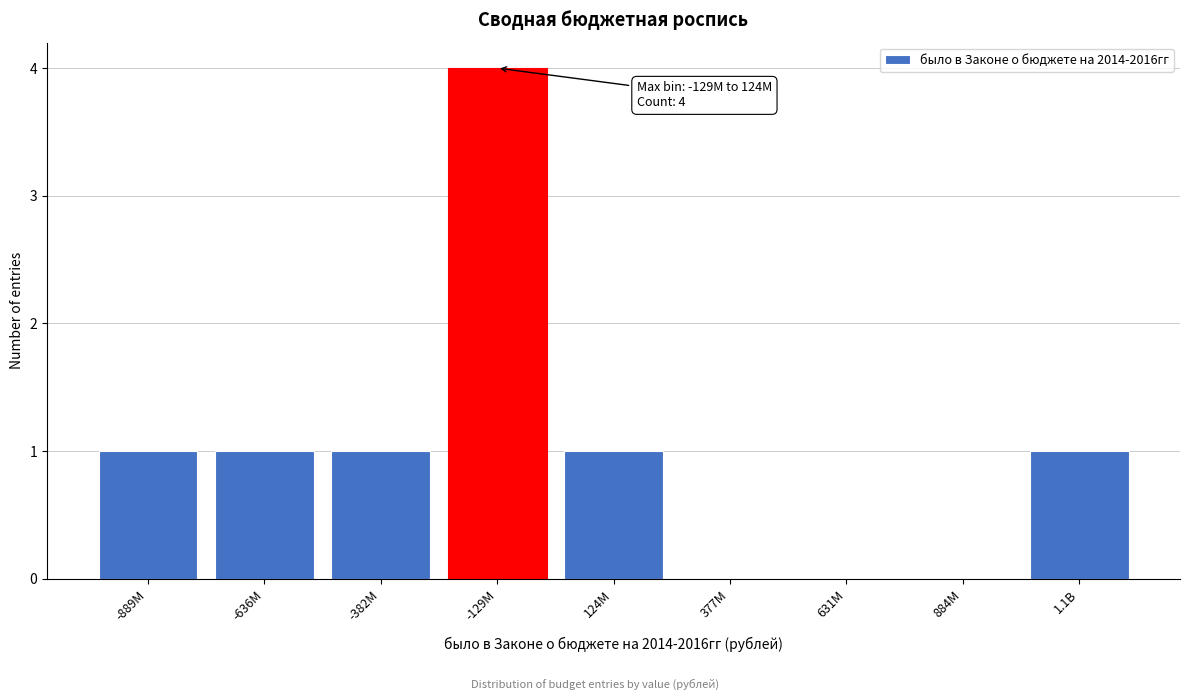

Reading left to right, extract all data points from this chart.

-889M=1	-636M=1	-382M=1	-129M=4	124M=1	377M=0	631M=0	884M=0	1.1B=1